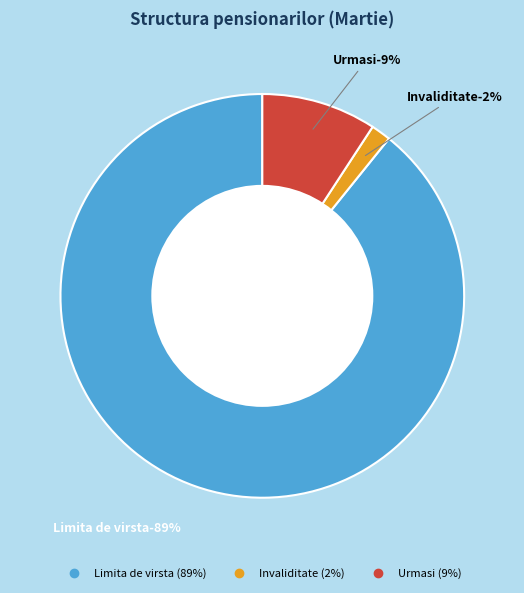

Does Invaliditate account for over 50% of the chart?

No